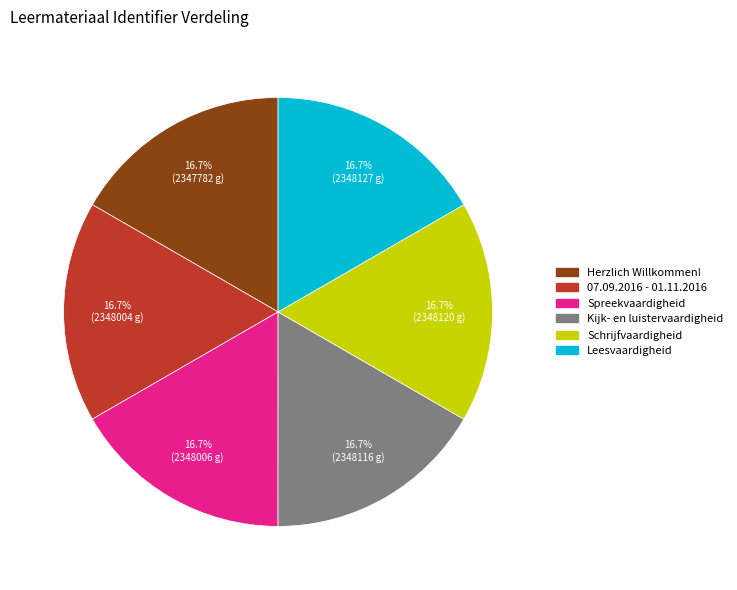

Is Spreekvaardigheid the majority of the pie?

No